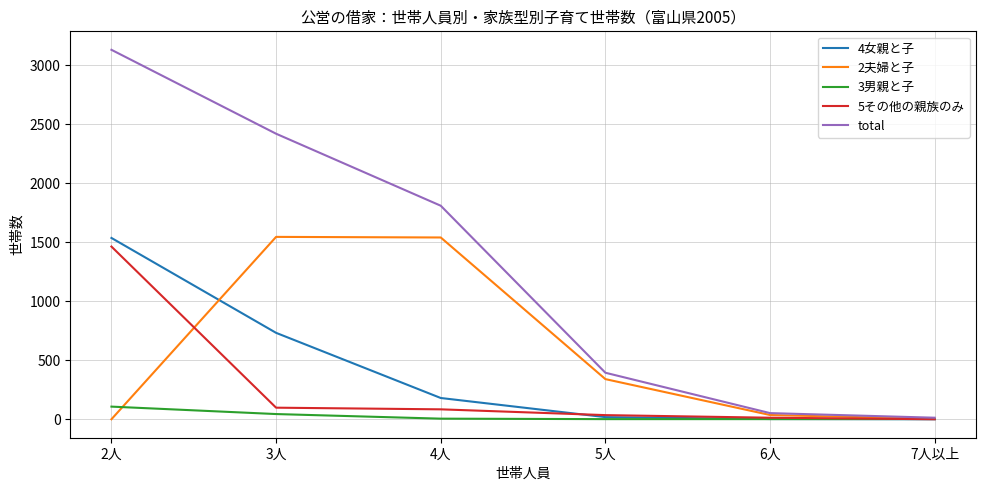

Which series has the widest spread of values?

total